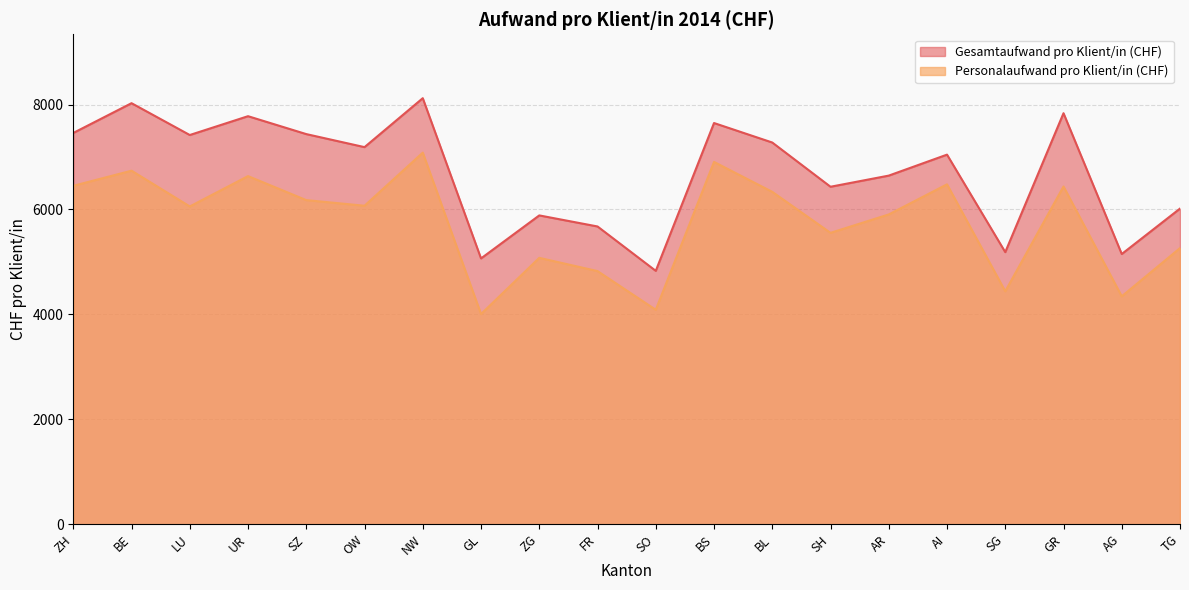

The value of Gesamtaufwand pro Klient/in (CHF) at BL is 7276.1. True or false?

True